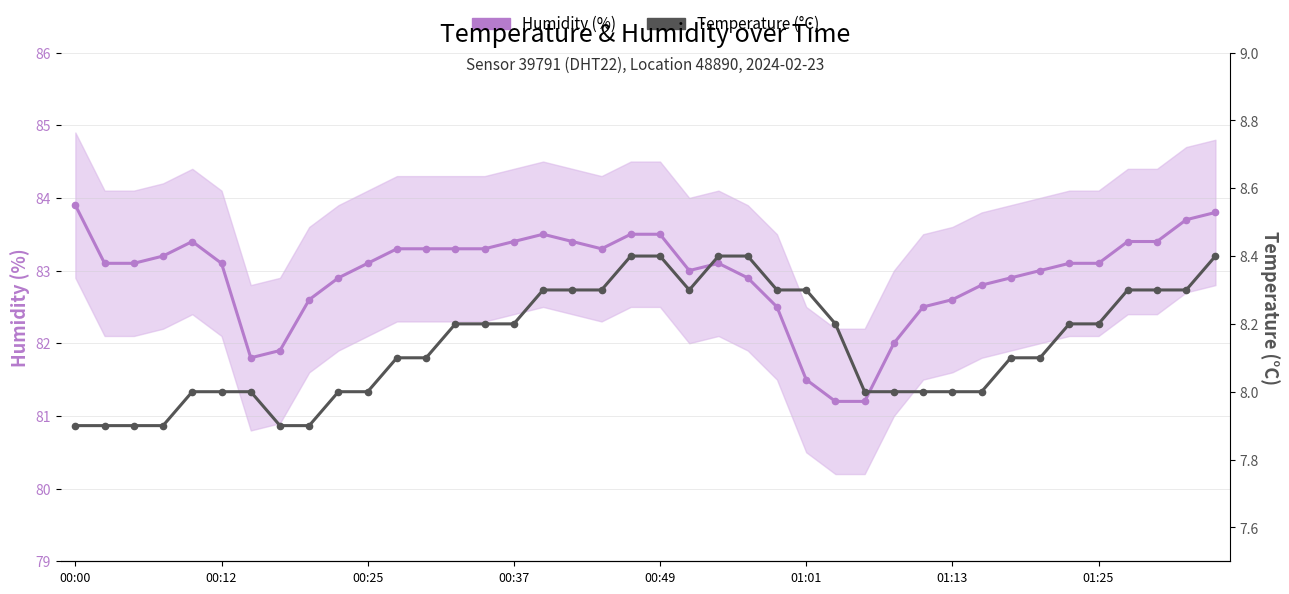

Is it true that Humidity (%) equals 82.9 at 9?

True